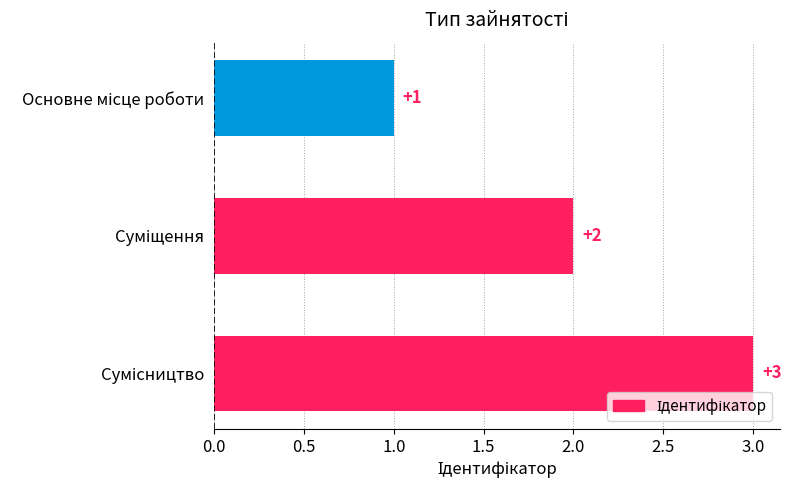

What is the maximum value shown in the chart?

3